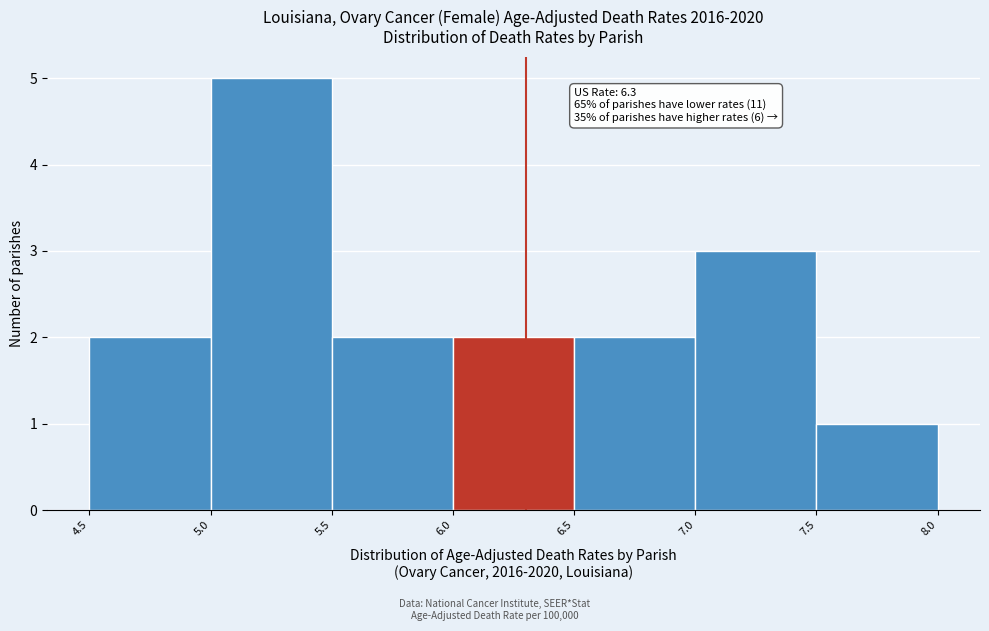

Over which range of the x-axis is the bar tallest?

5.0 to 5.5